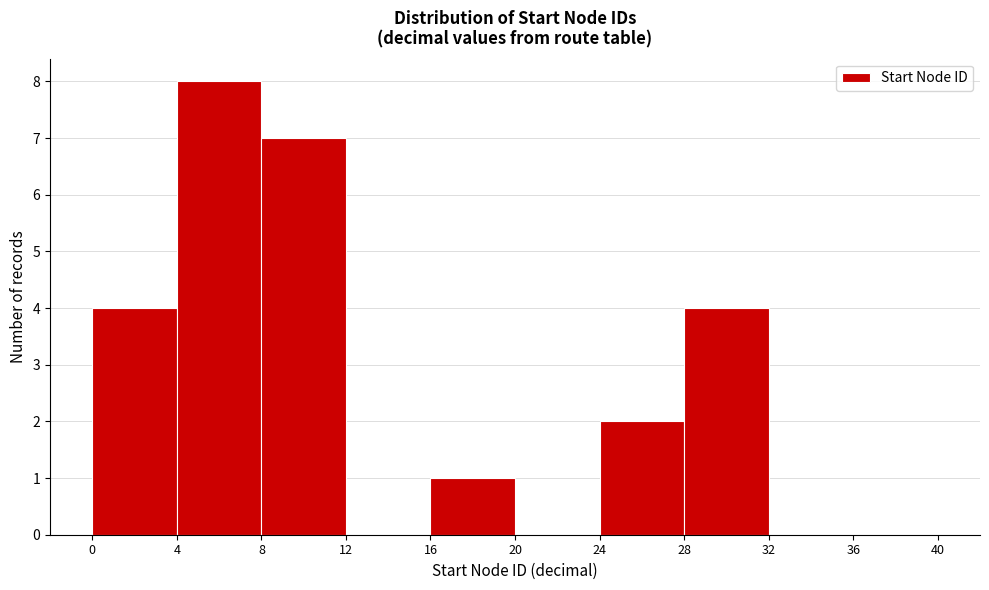

Reading left to right, transcribe this chart: for each bar, give the range it covers on the x-axis and its height. The values are not printed on the chart, so give them approximately, as read against the axis.

0 to 4: 4
4 to 8: 8
8 to 12: 7
12 to 16: 0
16 to 20: 1
20 to 24: 0
24 to 28: 2
28 to 32: 4
32 to 36: 0
36 to 40: 0